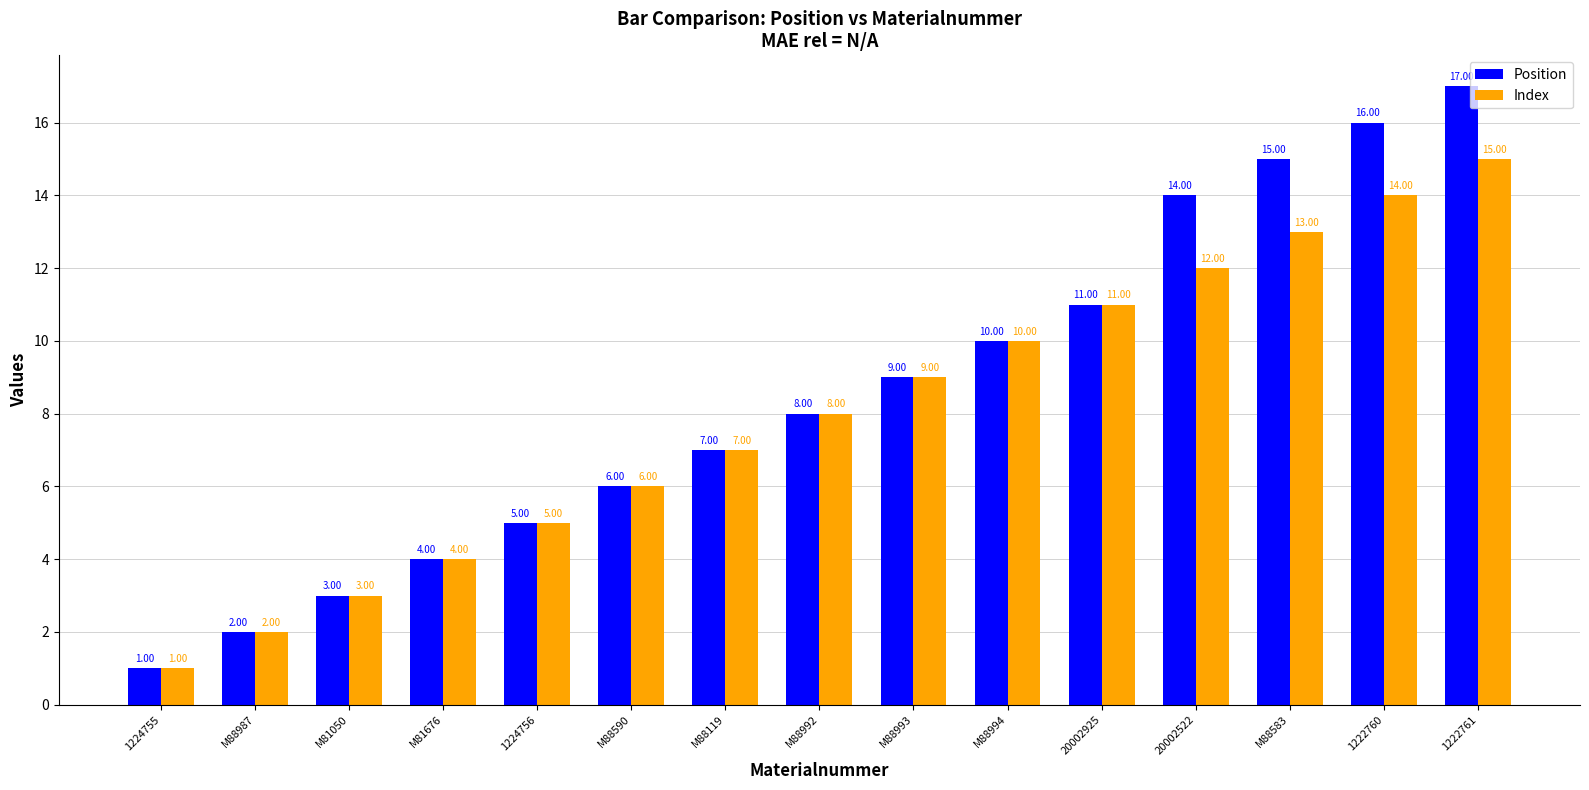

At which category is the sum across all series the highest?

1222761